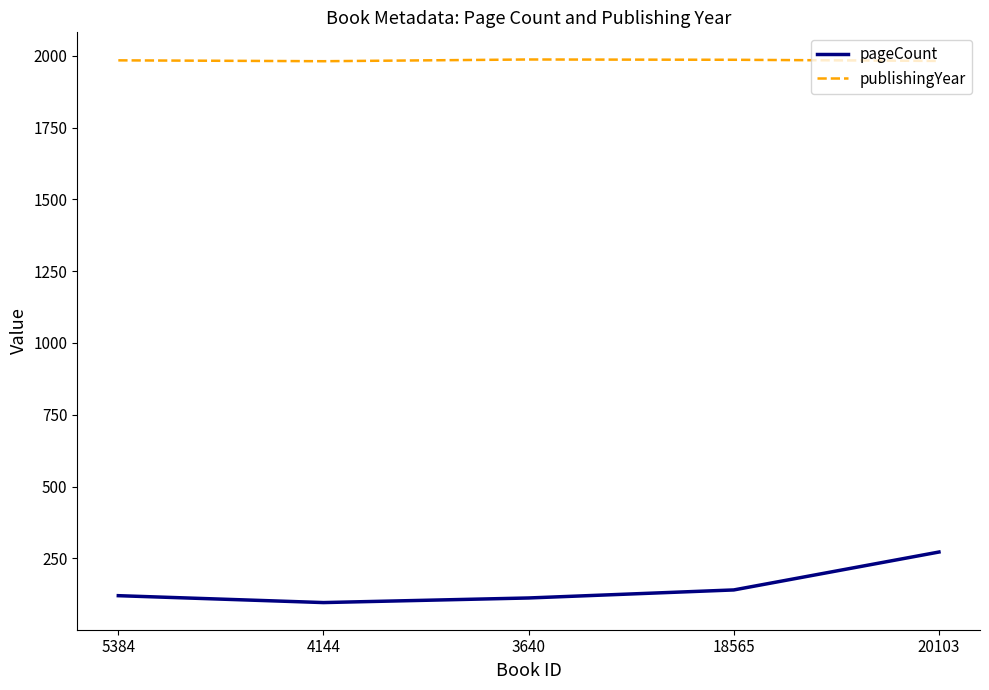

What is the smallest value displayed?

96